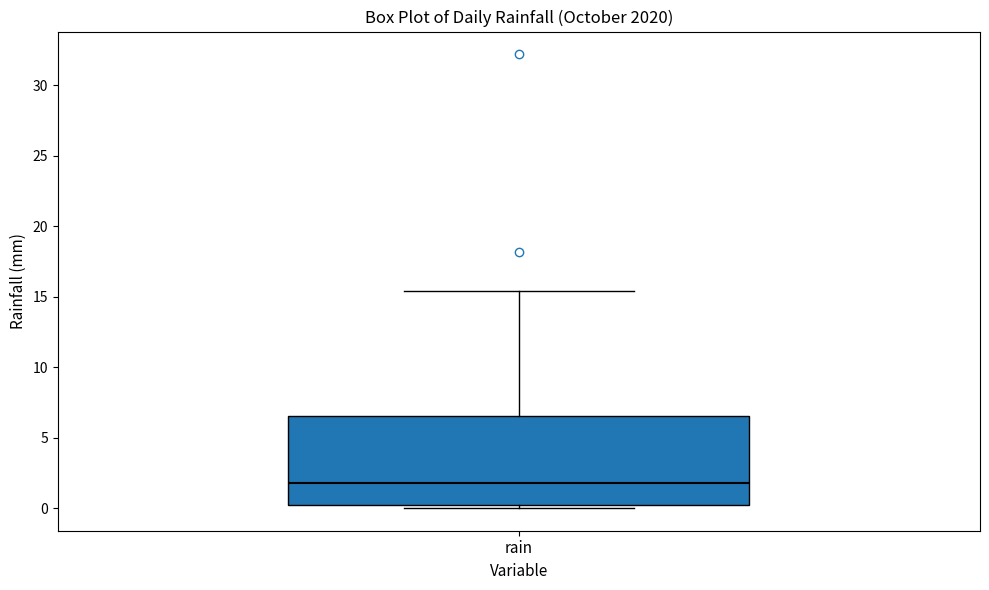

Transcribe this box plot: give where the median line is, the range the box spans, and where the two whiskers end, as read against the y-axis. The values are not printed on the chart, so give them approximately, as read against the axis.

median 2.0, box 0.0 to 6.5, whiskers 0.0 (just below the box's lower edge) to 15.5